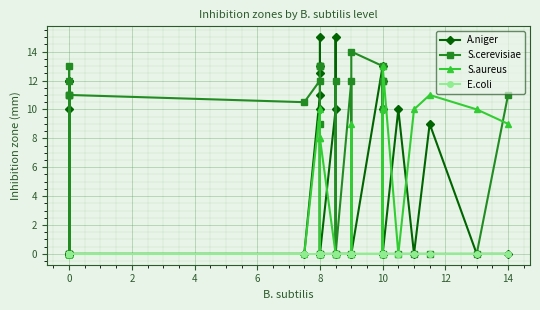

How many lines are shown in the chart?

4